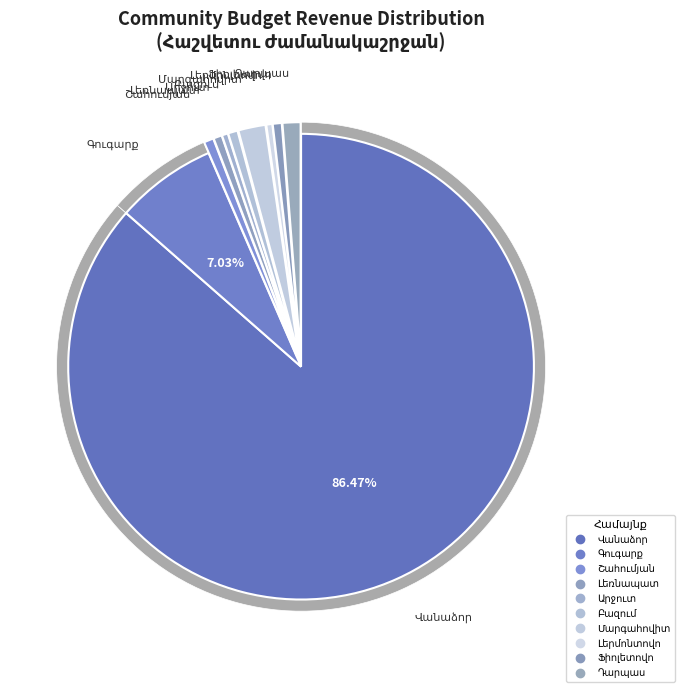

Is Շահումյան the majority of the pie?

No